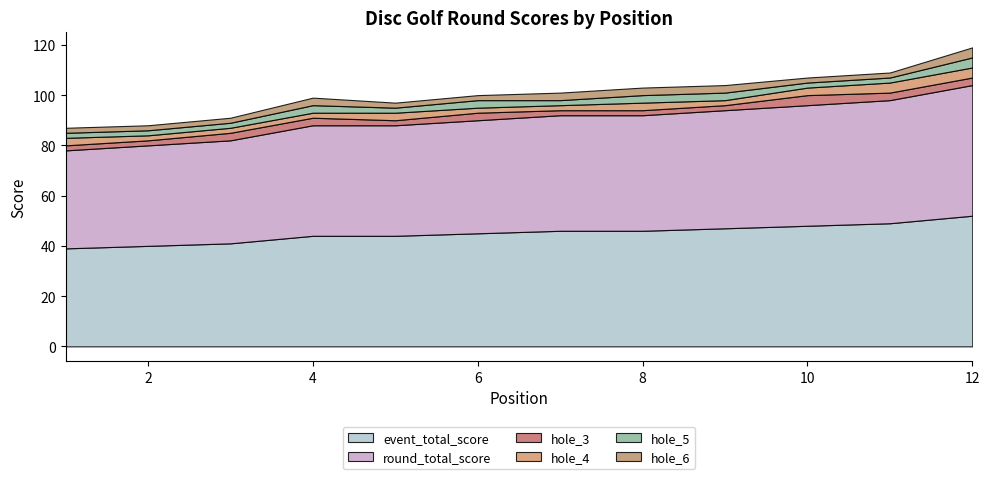

How many lines are shown in the chart?

6